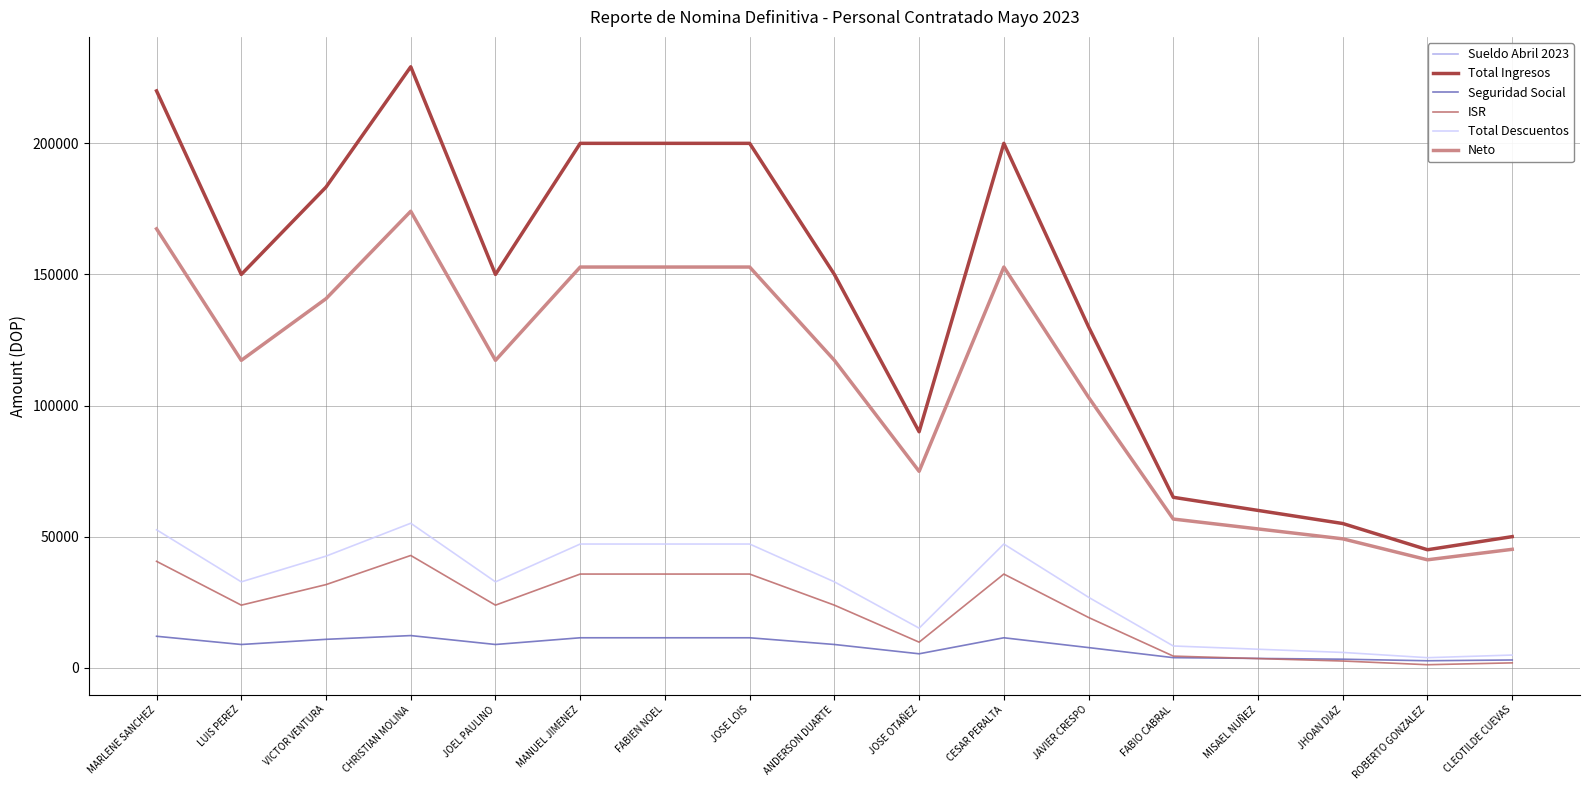

Is this an area chart (filled region under the line)?

No